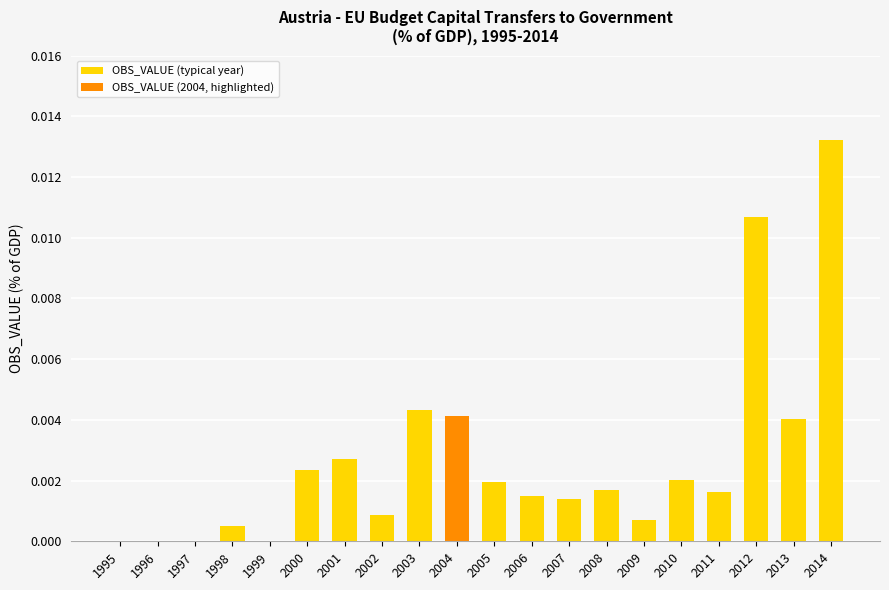

Is it true that the value at 1999 is 0.0?

True